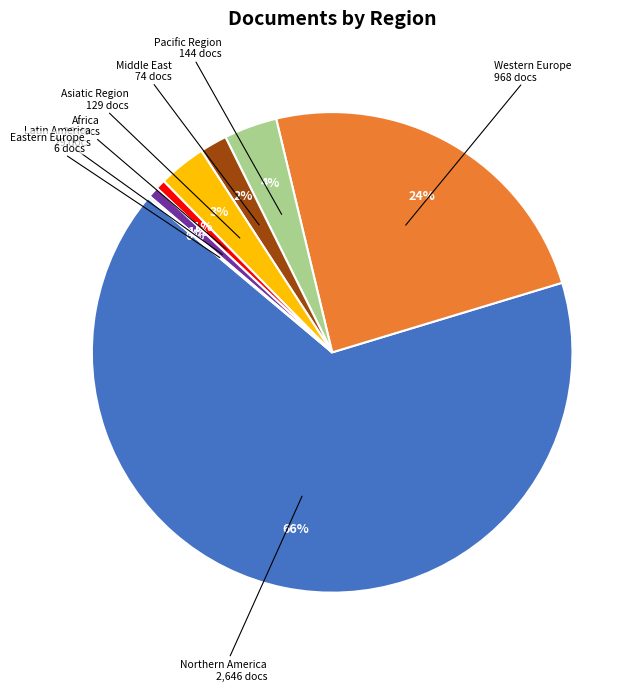

Does any single category account for the majority?

Yes